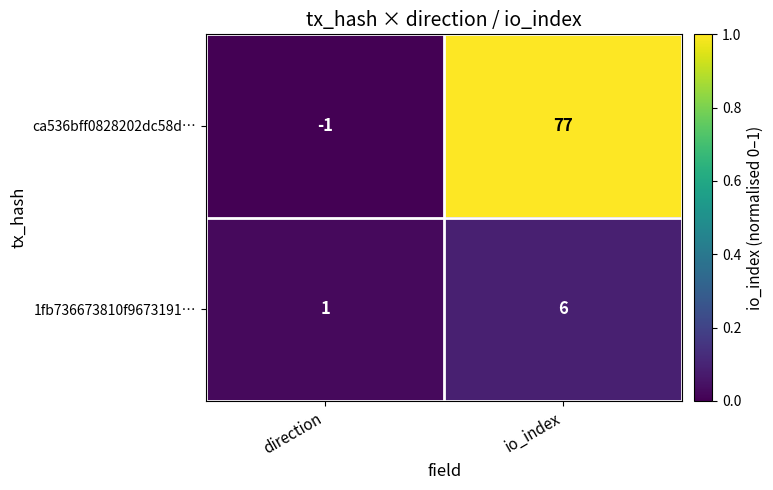

Which label corresponds to the largest value in the chart?

io_index